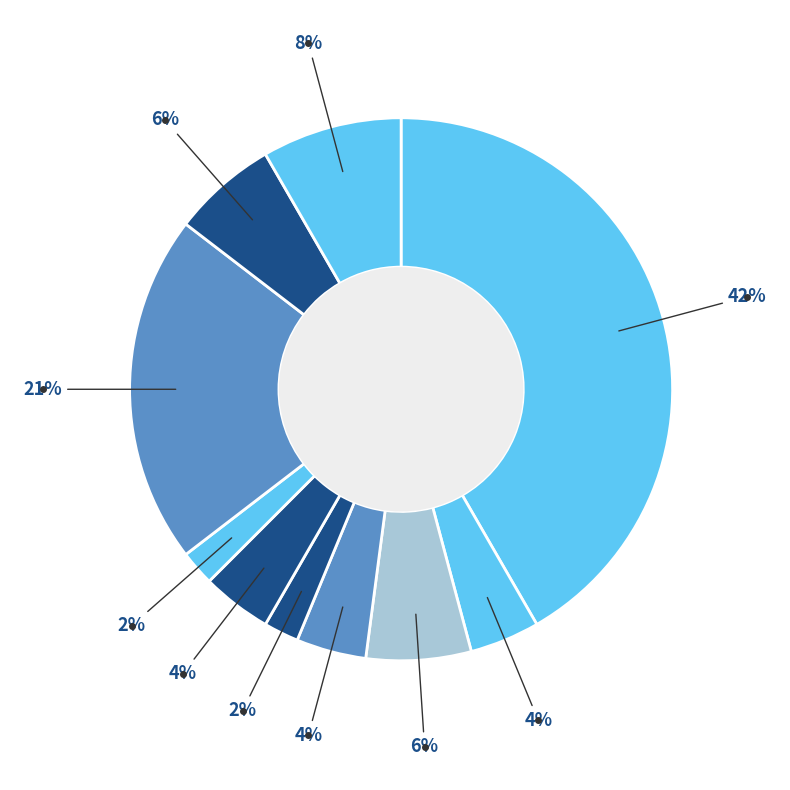

How many slices are in this pie chart?

10